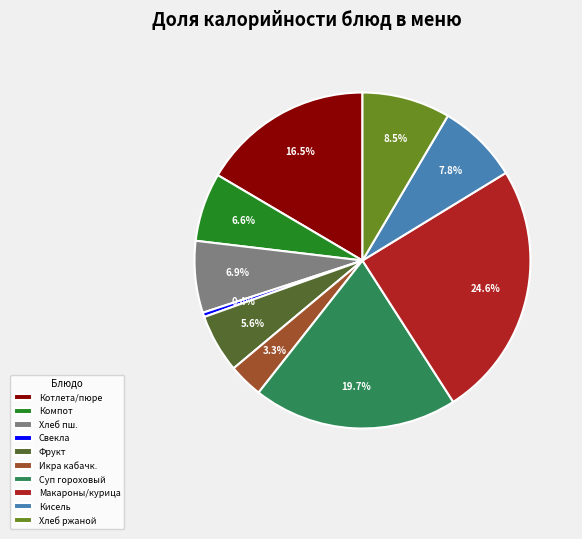

What is the total percentage of Кисель and Фрукт?

13.4%